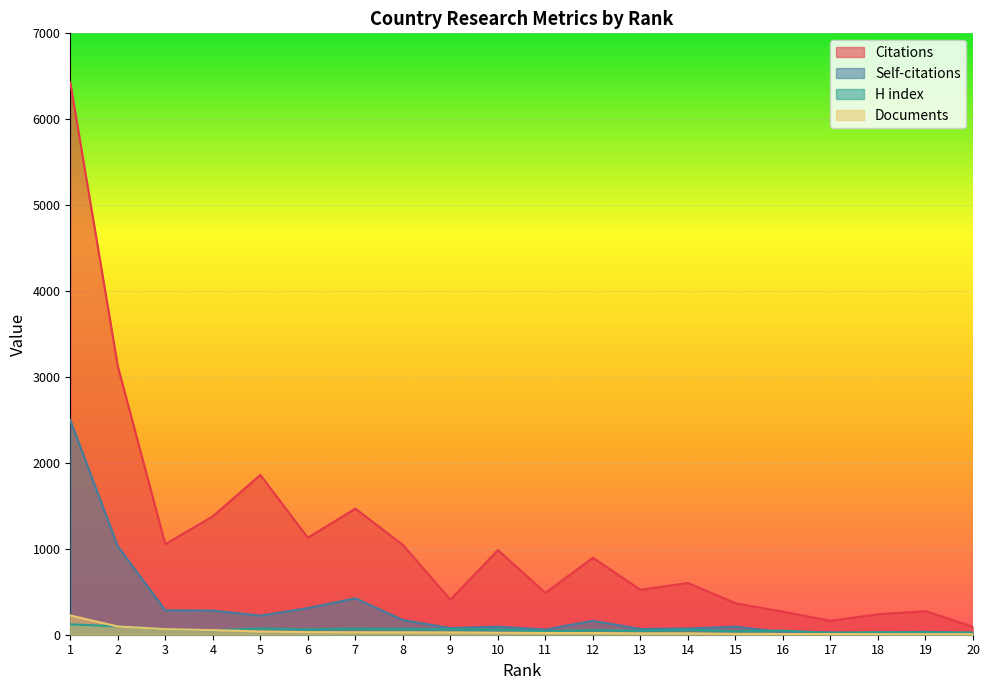

What is the difference between the second highest and minimum values in the Citations series?

3033